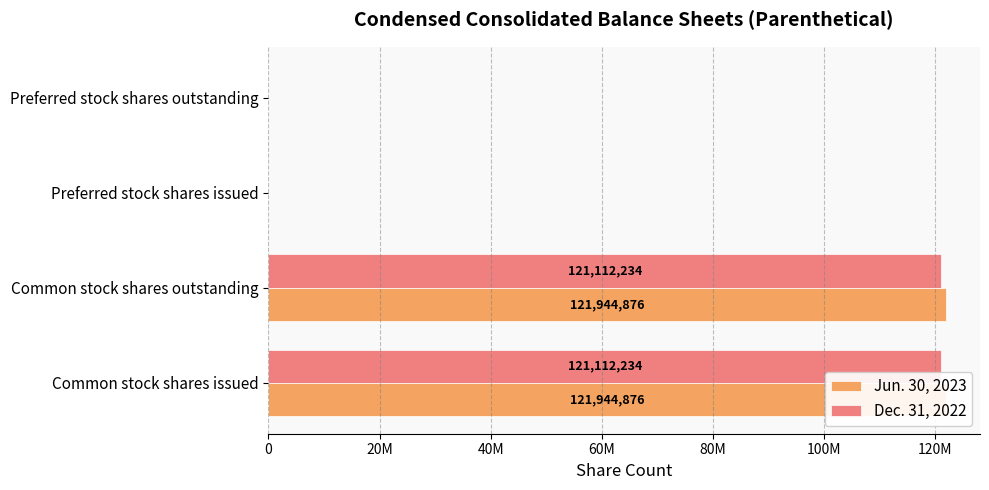

What is the average value of the Dec. 31, 2022 series?

60556117